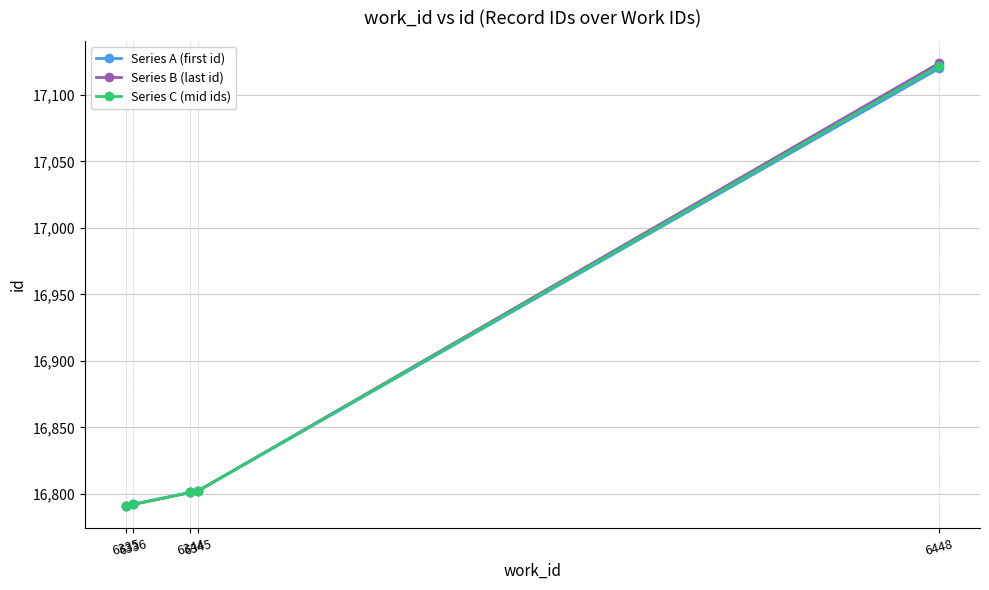

True or false: Series C (mid ids) has more than 1 interior local peaks.

False